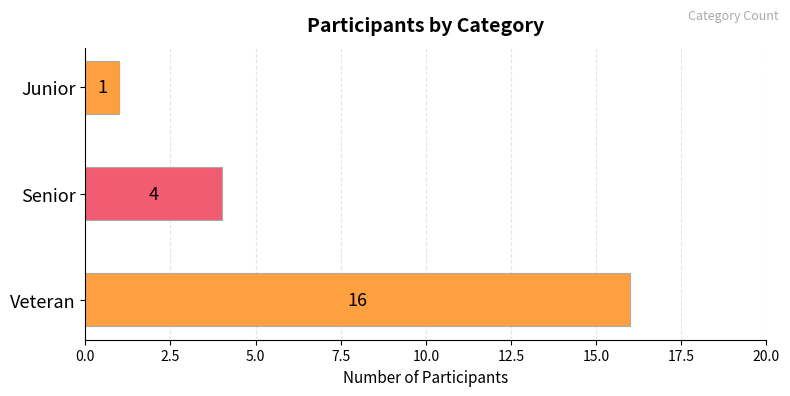

Count the number of categories in the chart.

3